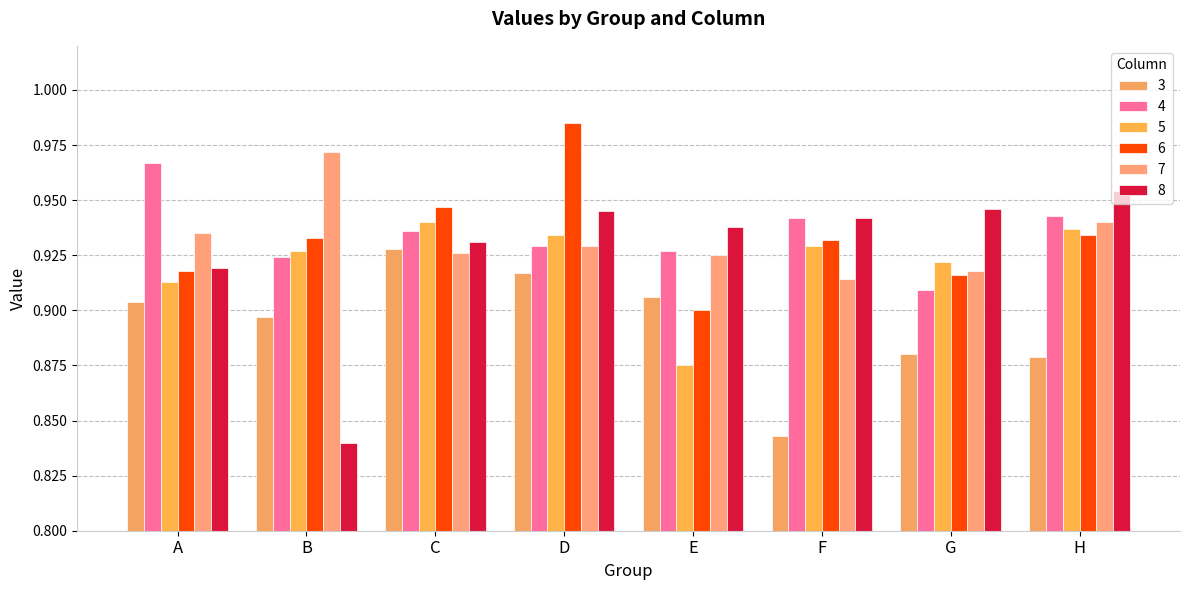

At which label does 6 reach its minimum?

E